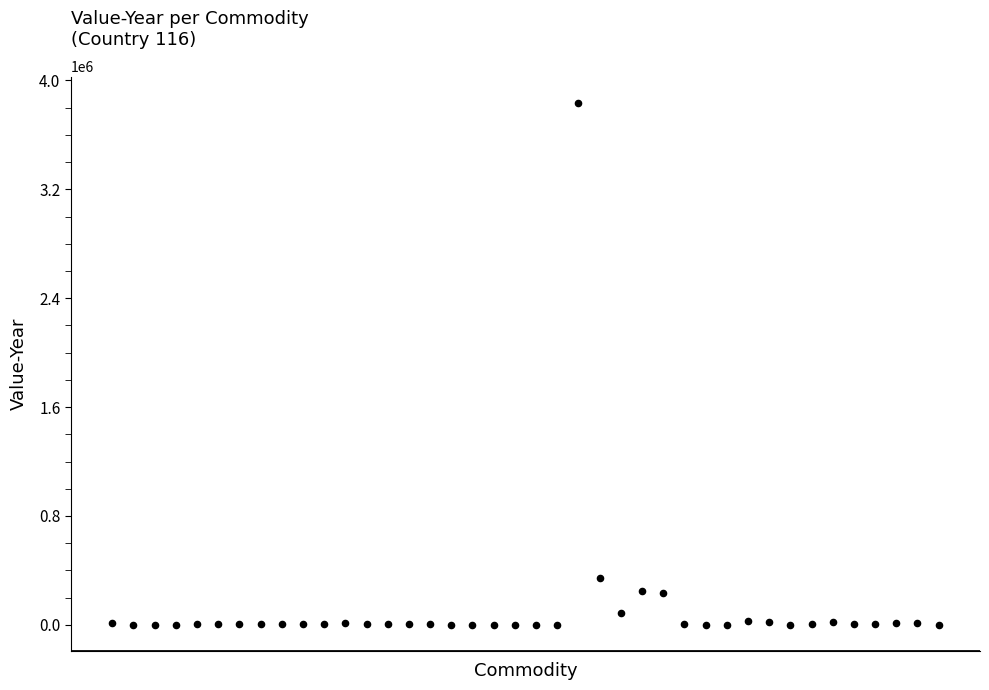

What is the range of Y values (max minus min)?

3835982